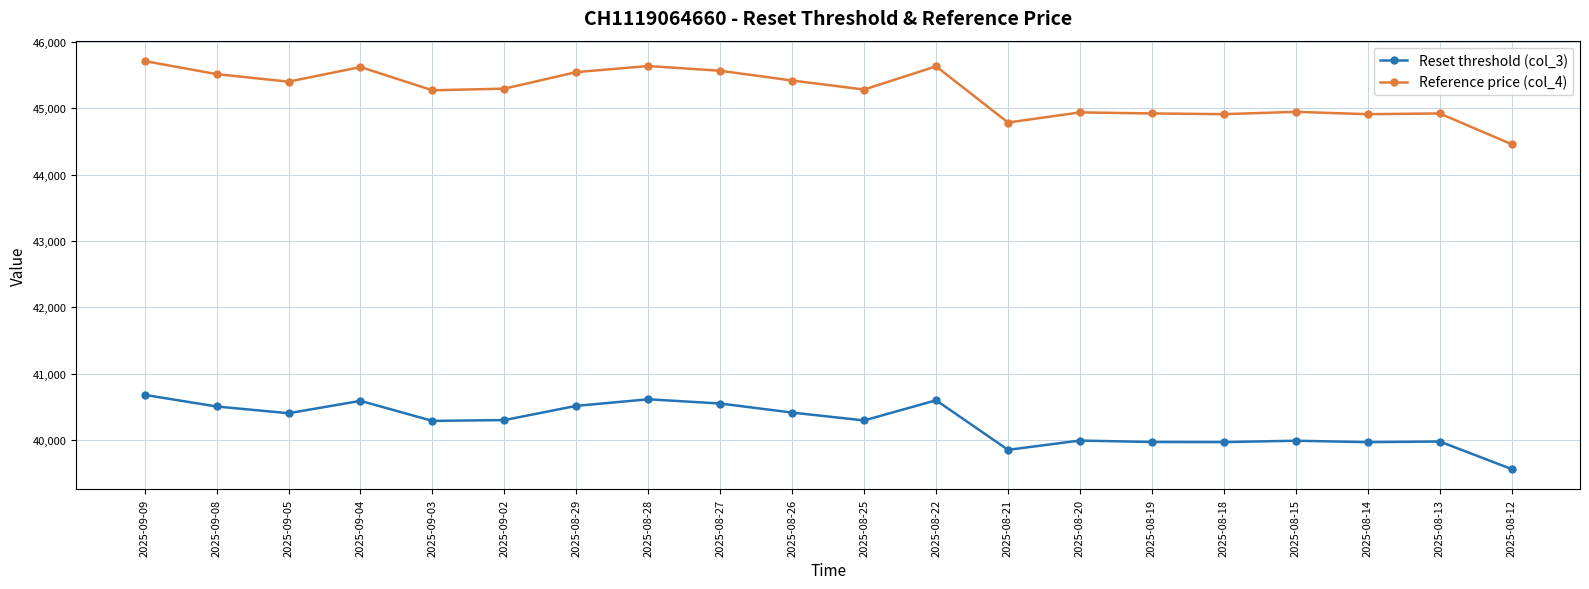

True or false: Reset threshold (col_3) and Reference price (col_4) intersect in this chart.

False